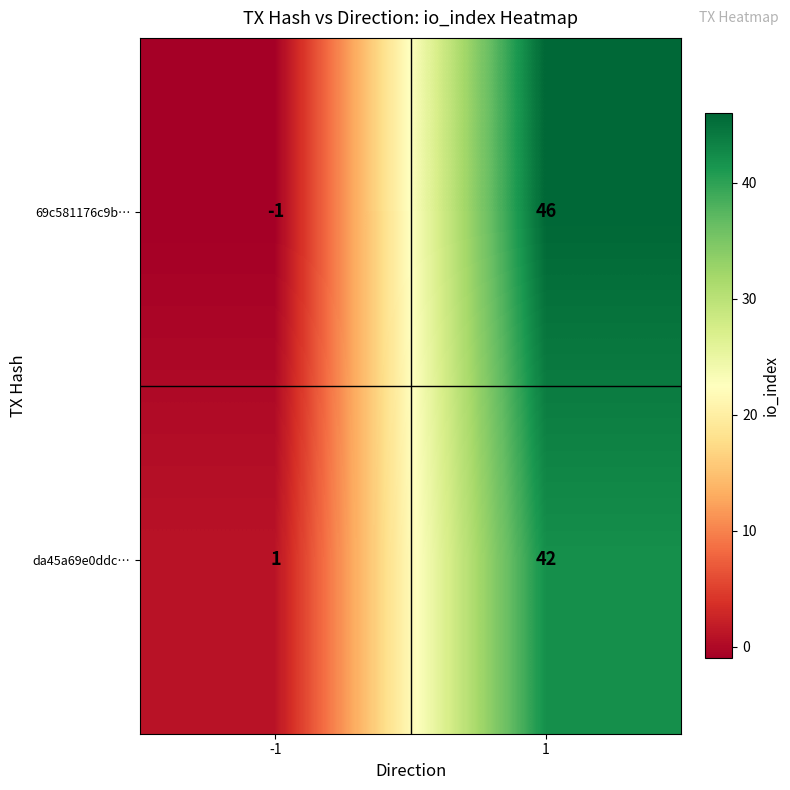

The value of da45a69e0ddc… at -1 is 1. True or false?

True